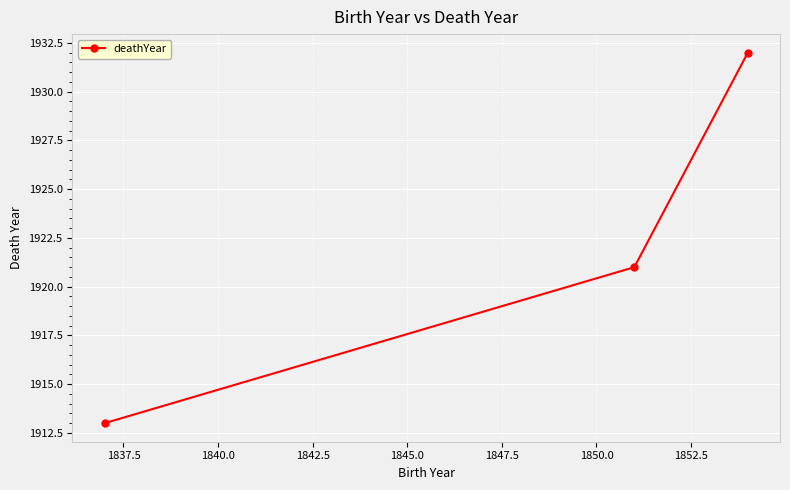

What is the greatest value displayed?

1932